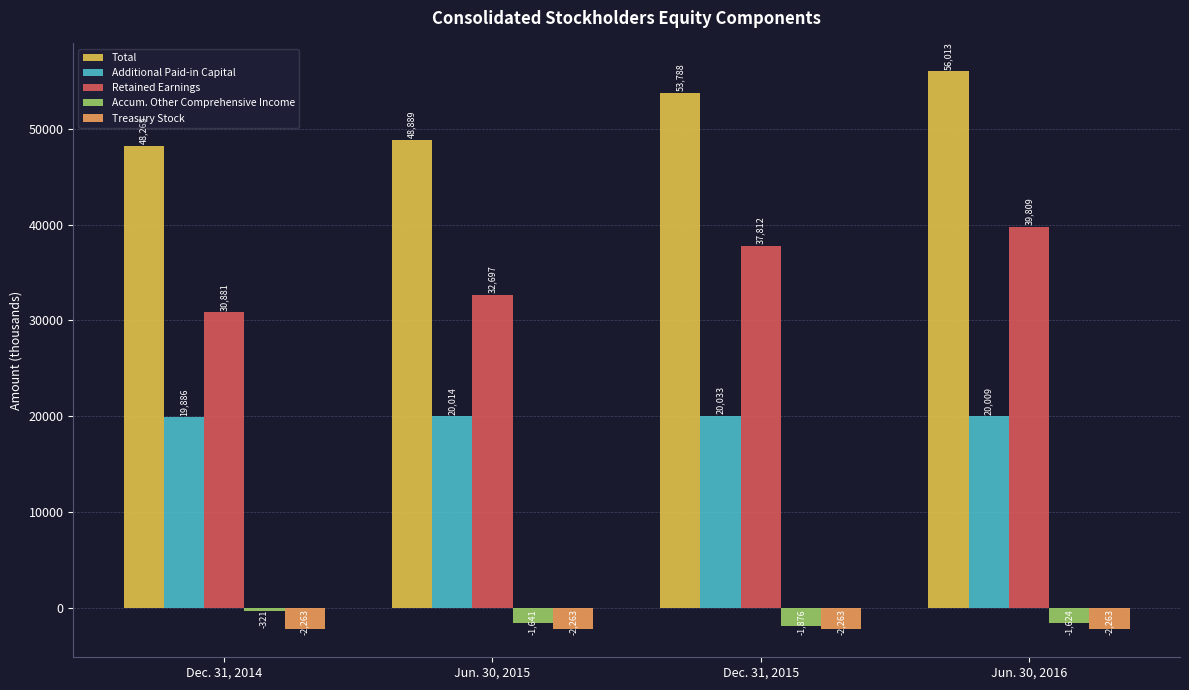

What is the value of the Retained Earnings bar at the 3rd from the left?

37812